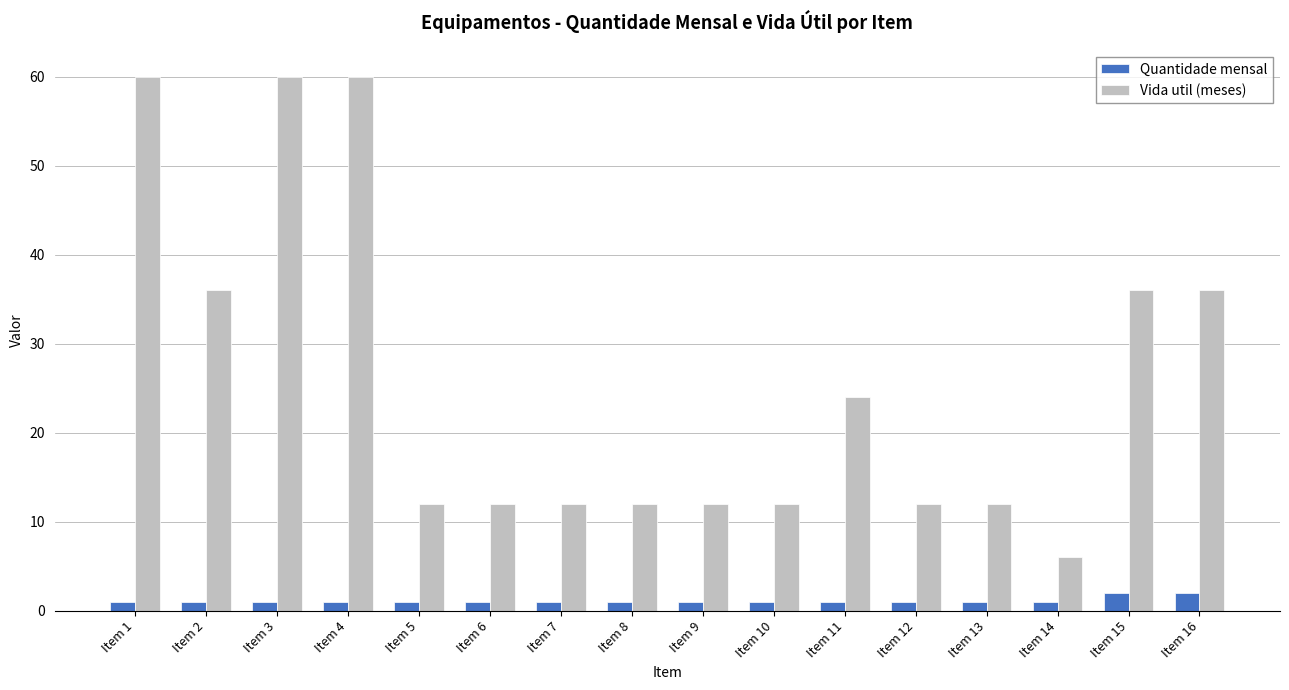

Are the bars horizontal?

No